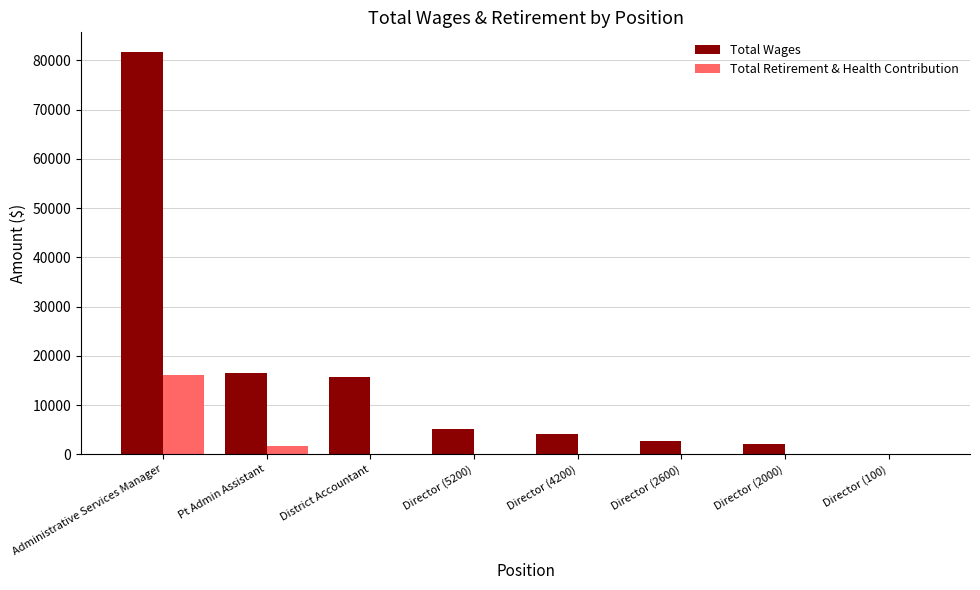

Are the bars horizontal?

No